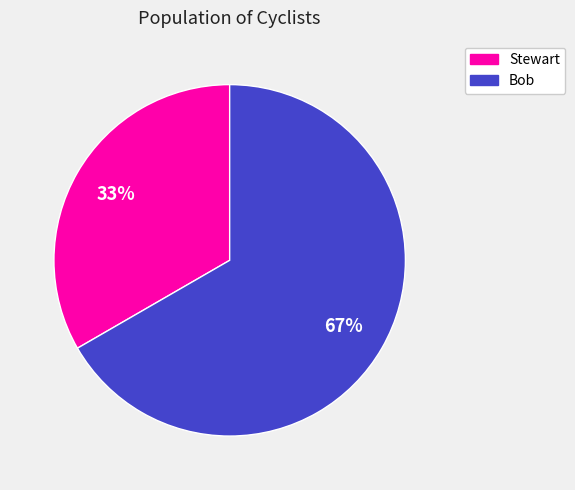

To the nearest percent, what is the average slice percentage?

50%